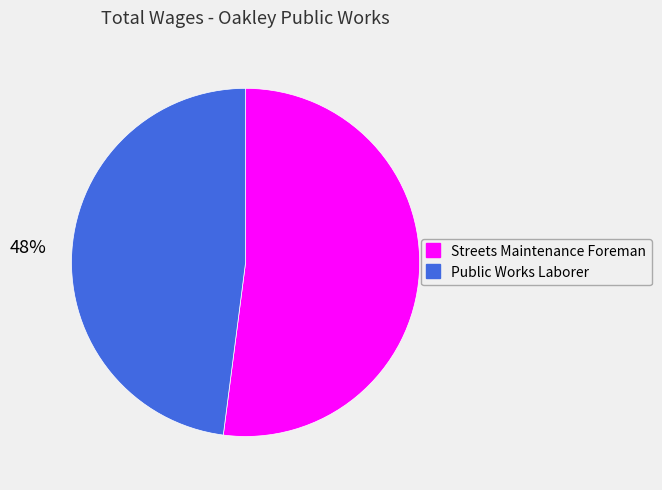

Is the sum of Public Works Laborer and Streets Maintenance Foreman greater than half?

Yes